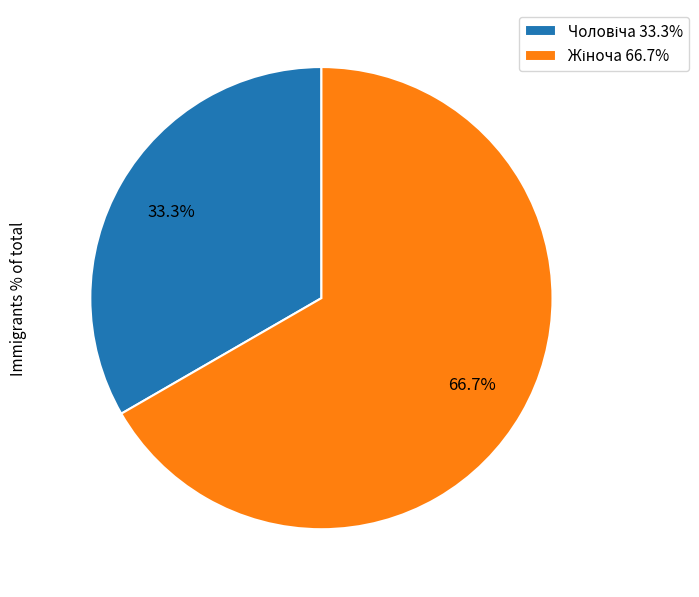

Is there a majority slice in this chart?

Yes